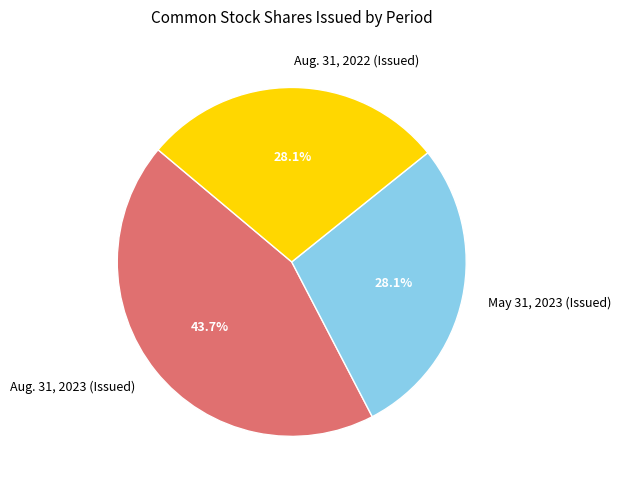

How many segments does this pie chart have?

3